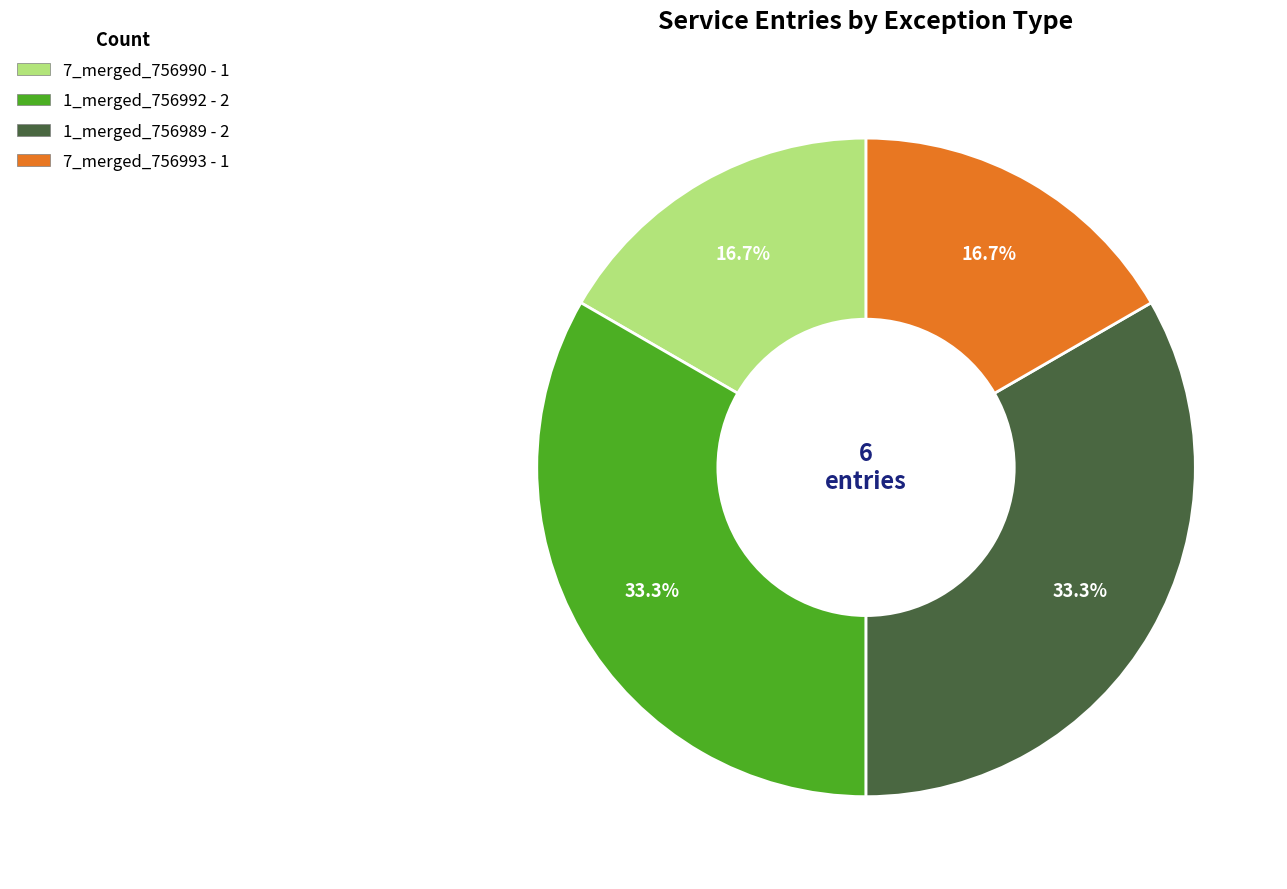

How much of the chart is everything except 1_merged_756992?

66.7%